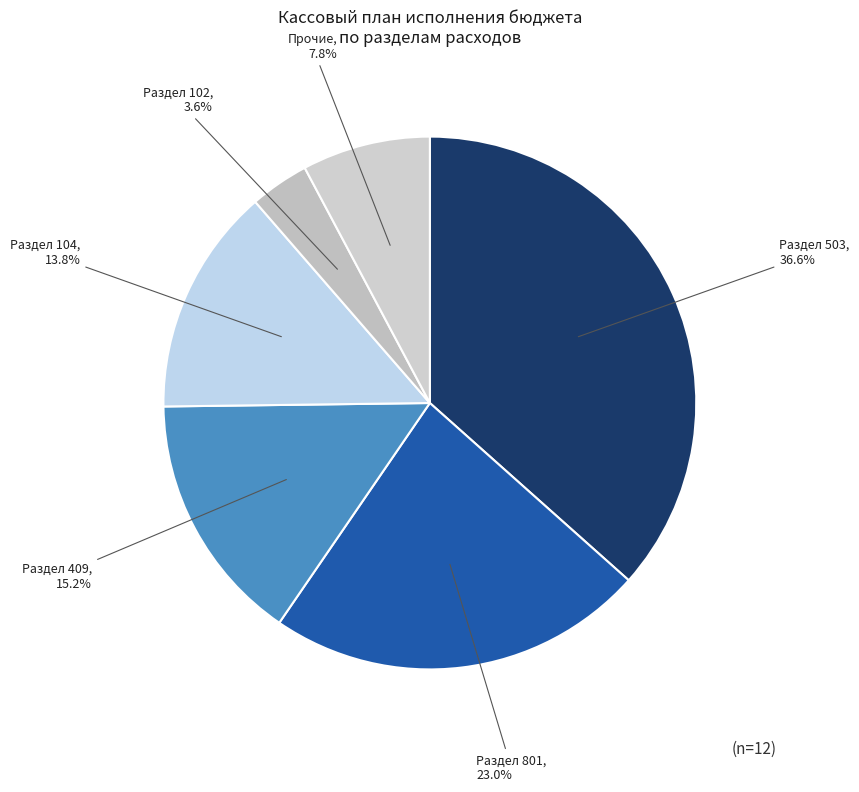

Is there any slice that represents more than half of the pie?

No